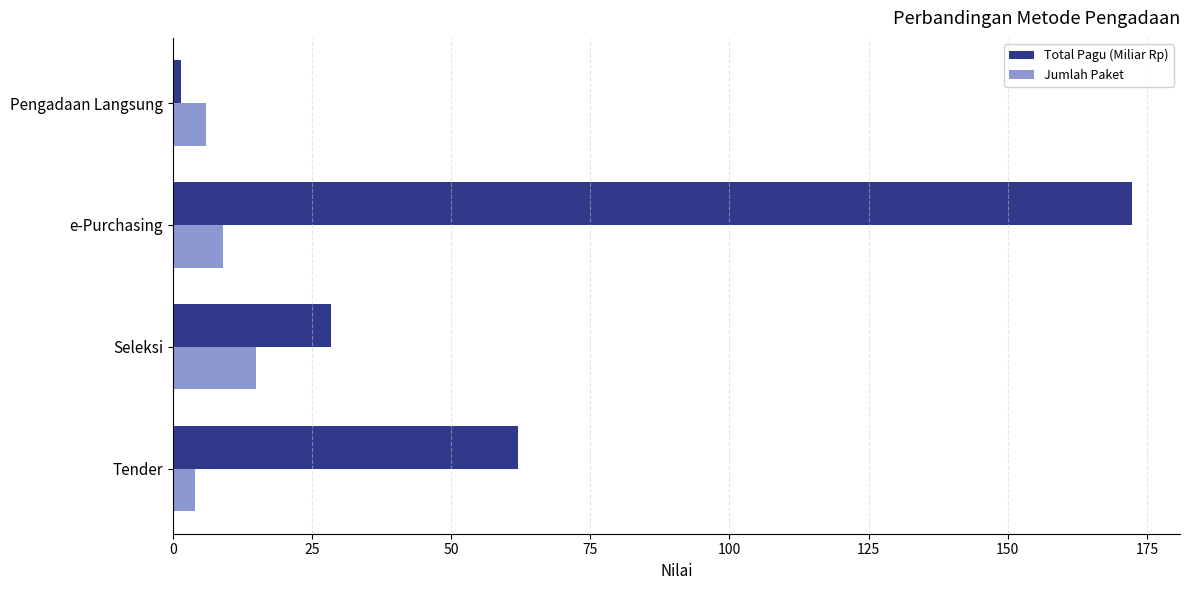

The Jumlah Paket series shows 4.0 at Tender. True or false?

True